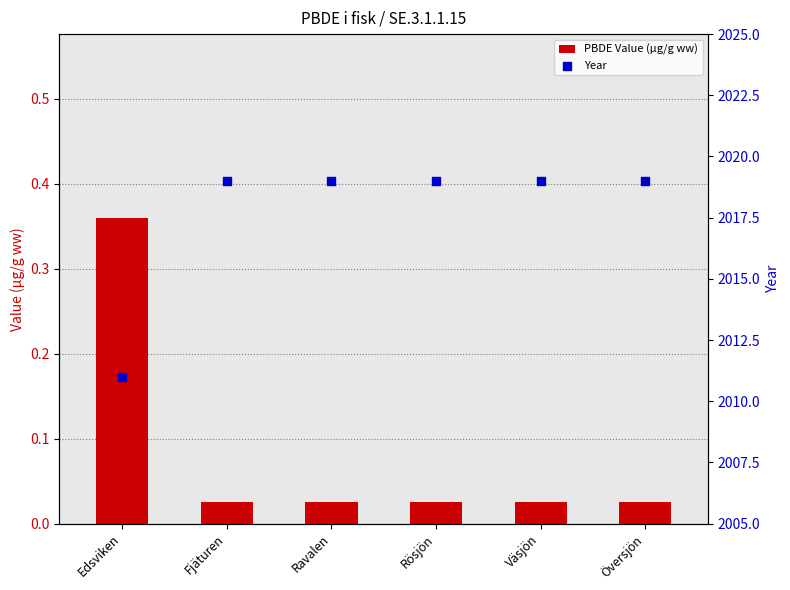

Which series has the widest spread of Y values?

Year